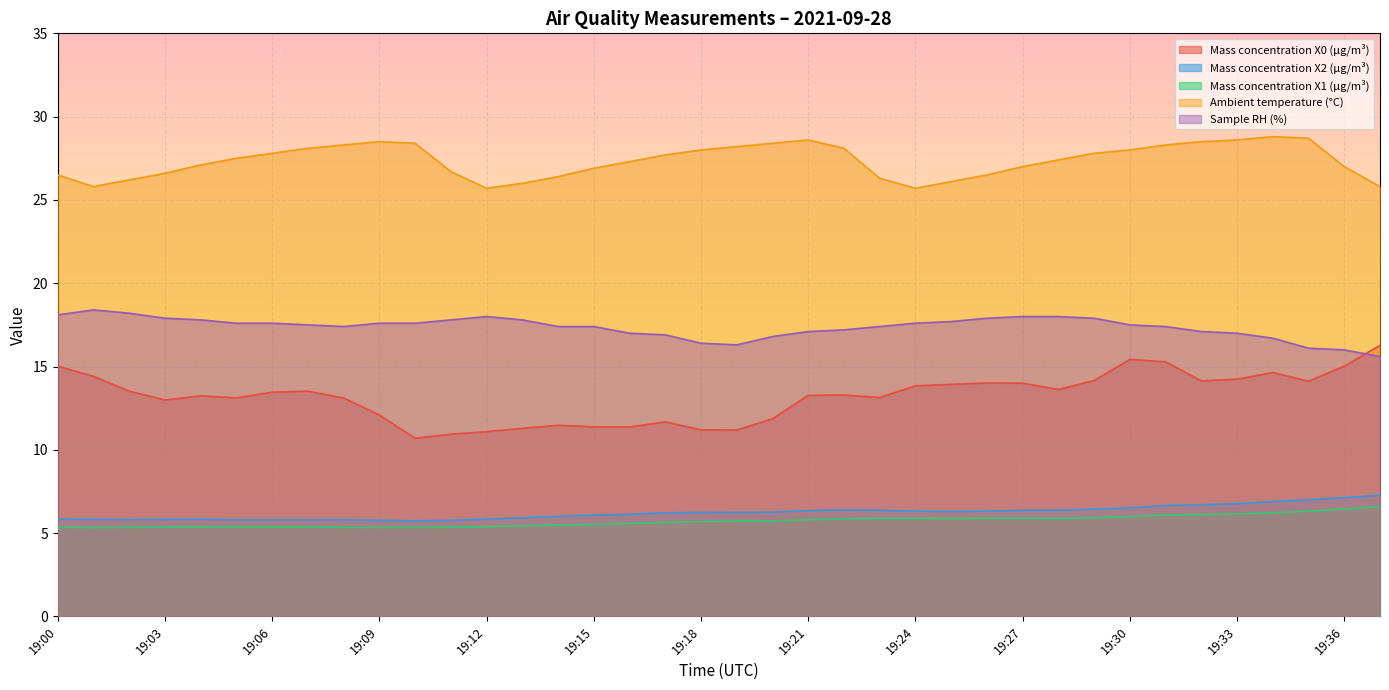

How many lines are shown in the chart?

5